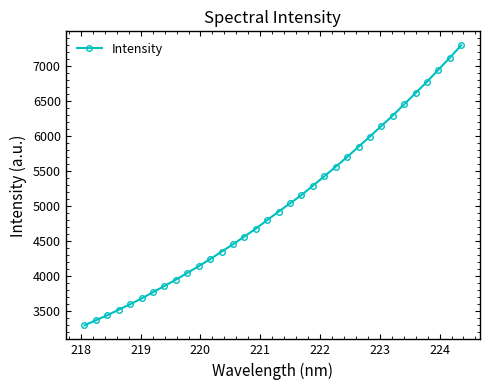

Reading right to left, extract all data points from this chart.

7290.5	7112.8	6942.8	6770.9	6610.6	6449.1	6289.7	6140.9	5990.7	5845.5	5699.0	5559.9	5423.8	5289.7	5155.9	5039.0	4920.2	4800.2	4677.5	4565.1	4454.7	4349.2	4243.0	4142.4	4046.1	3951.0	3860.5	3771.8	3682.1	3600.2	3523.0	3443.2	3372.7	3299.0